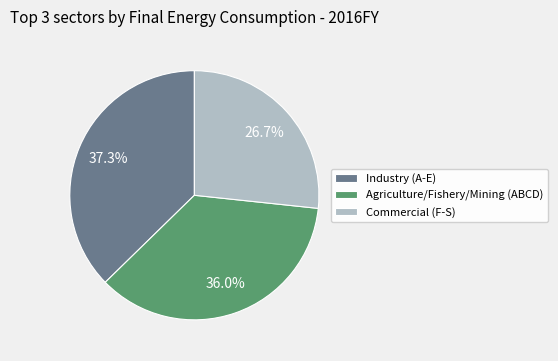

Which category has the smallest portion of the pie?

Commercial (F-S)